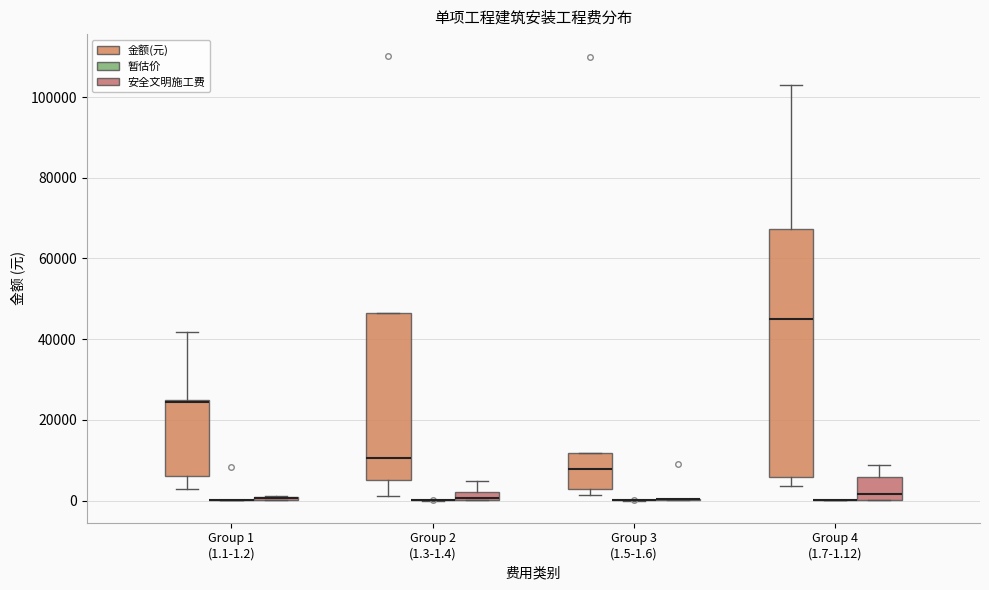

Comparing the boxes themselves (not the whiskers), which one is the tallest?

Group 4 (1.7-1.12) (金额(元))